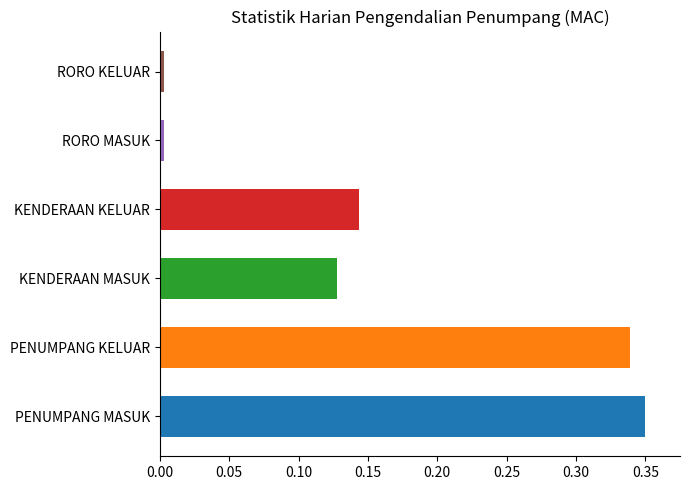

The value at KENDERAAN KELUAR is 0.2. True or false?

False